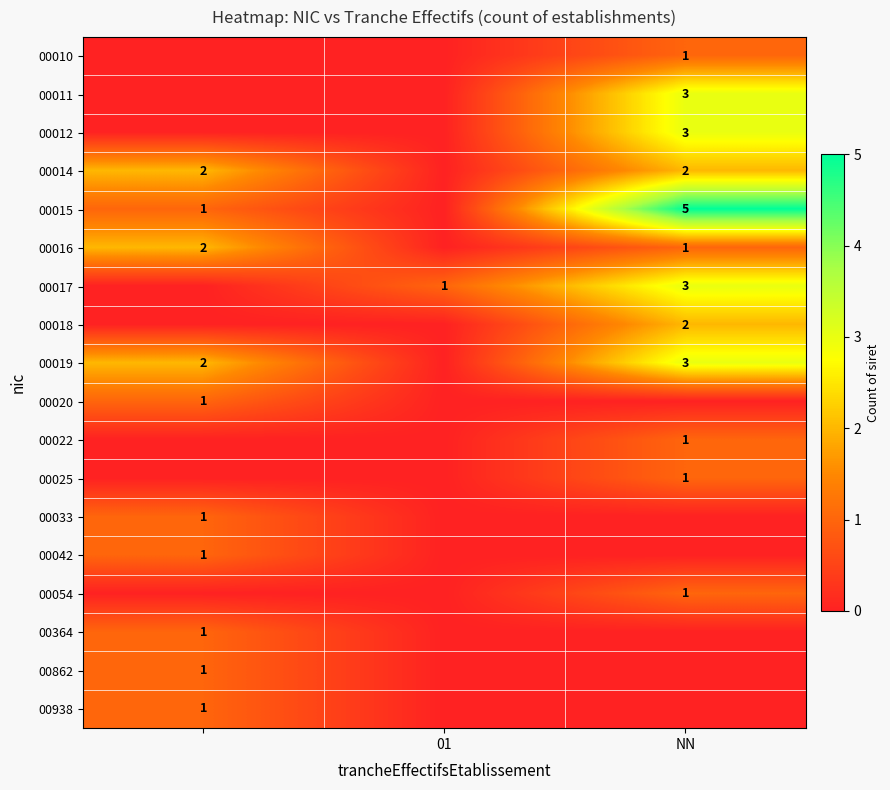

Is it true that 00025 equals 1 at NN?

True